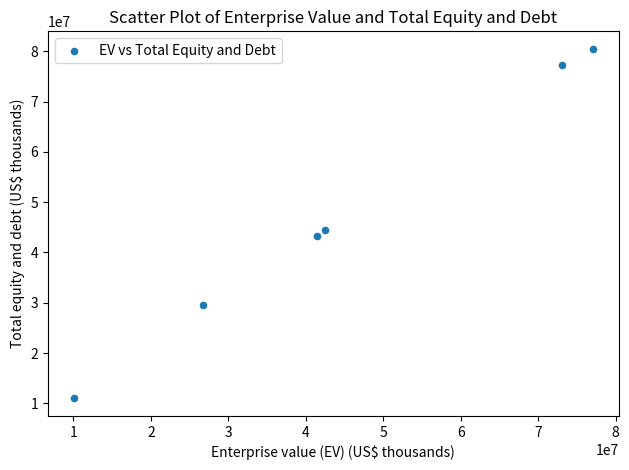

What Y value in the scatter plot is closest to 45742601?

44518828